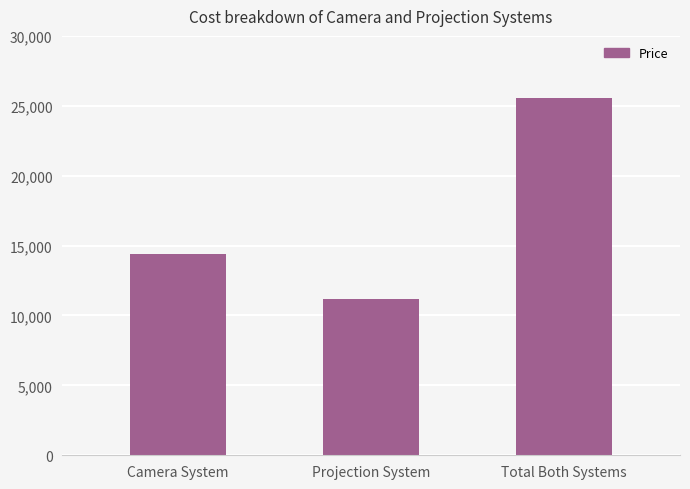

How many values are between 11195 and 25565?

3